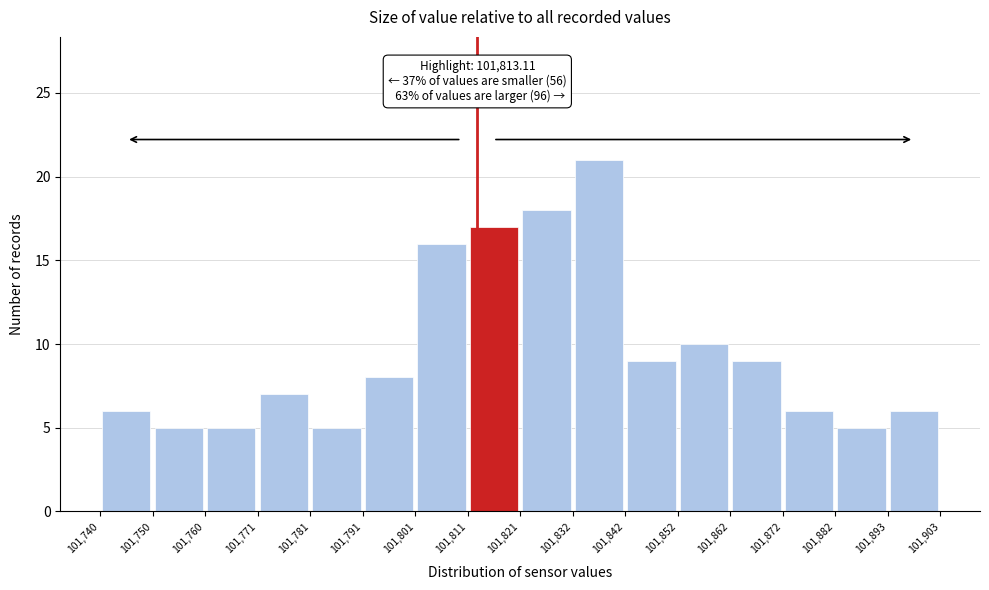

Which range on the x-axis has the tallest bar?

101,832 to 101,842